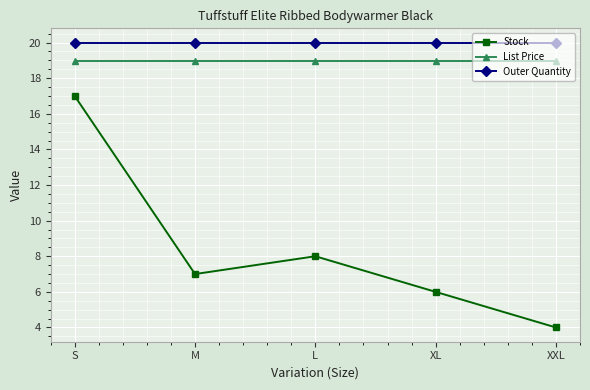

What position from the left is S?

1